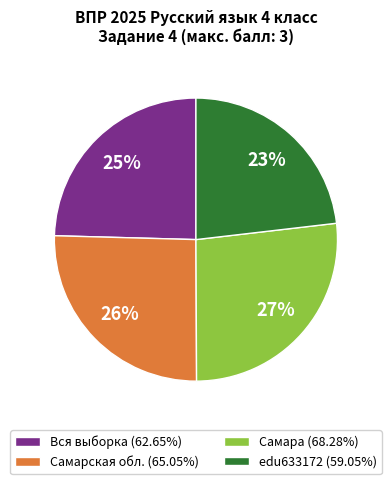

To the nearest percent, what is the difference between the edu633172 and Самара slice percentages?

4%